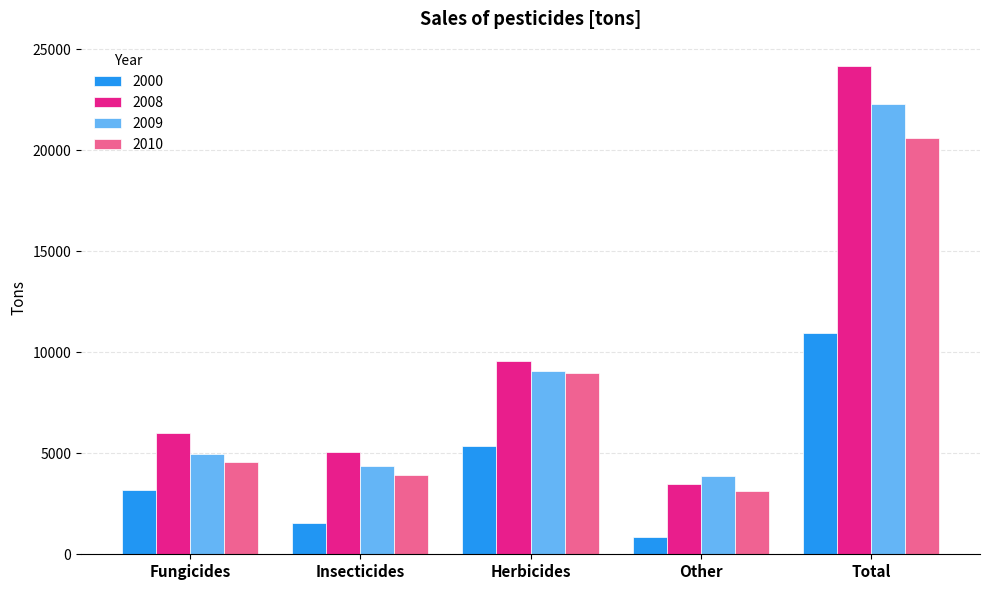

At which category does the chart reach its peak across all series?

Total